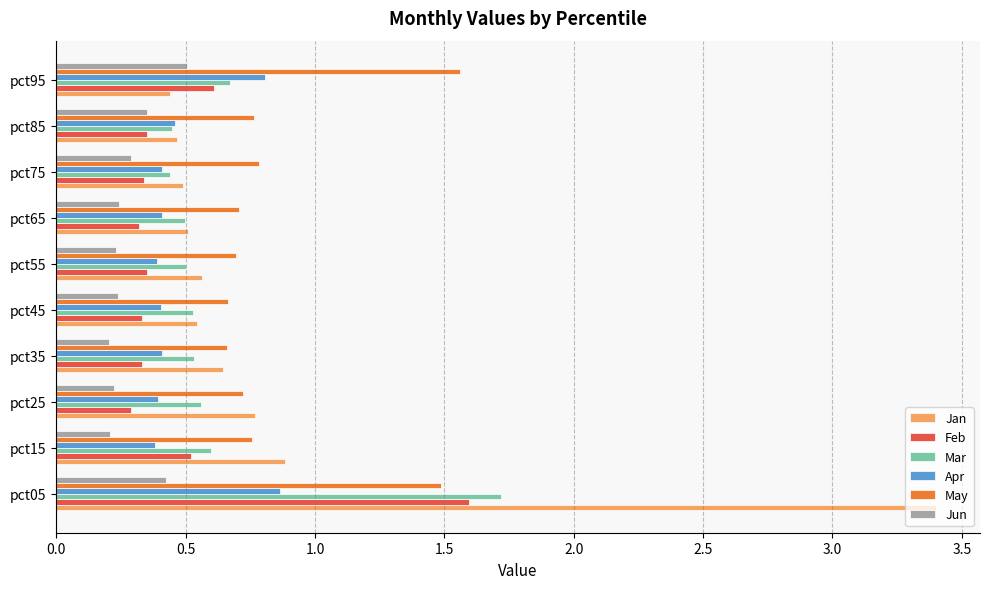

Is the value of May at pct65 greater than the value of Jan at pct15?

No